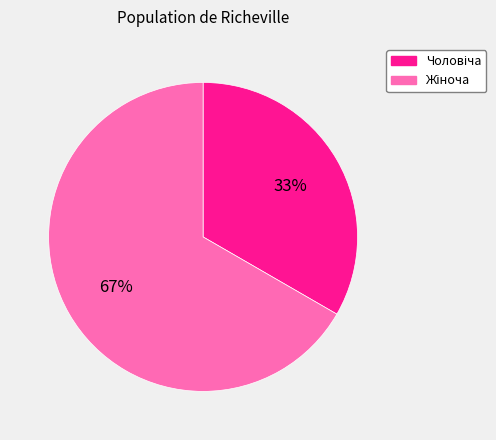

To the nearest percent, what is the average slice percentage?

50%